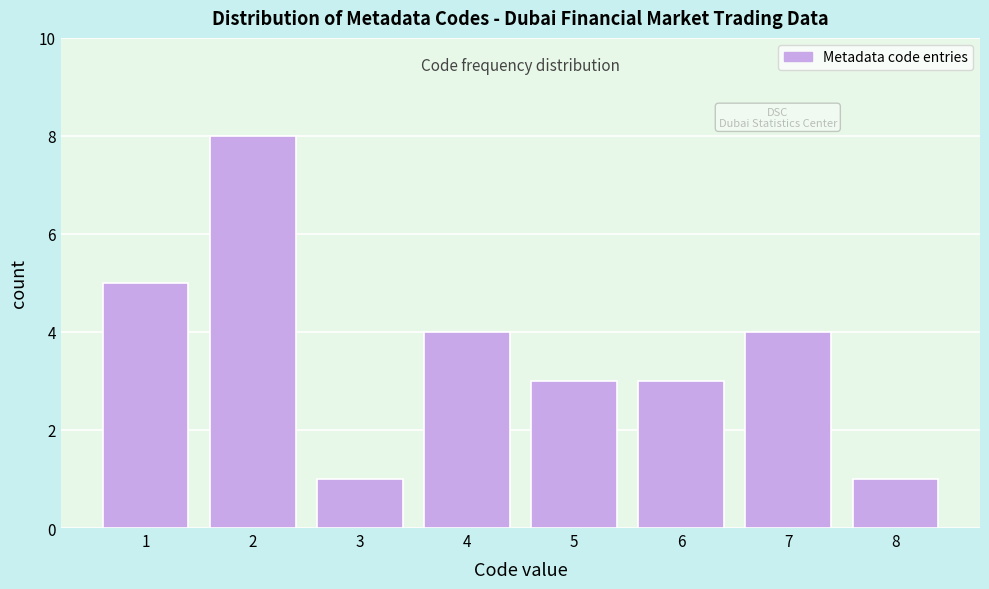

Reading left to right, list every bar in this chart as the range it spans on the x-axis followed by its height. The values are not printed on the chart, so give them approximately, as read against the axis.

0.5 to 1.5: 5
1.5 to 2.5: 8
2.5 to 3.5: 1
3.5 to 4.5: 4
4.5 to 5.5: 3
5.5 to 6.5: 3
6.5 to 7.5: 4
7.5 to 8.5: 1